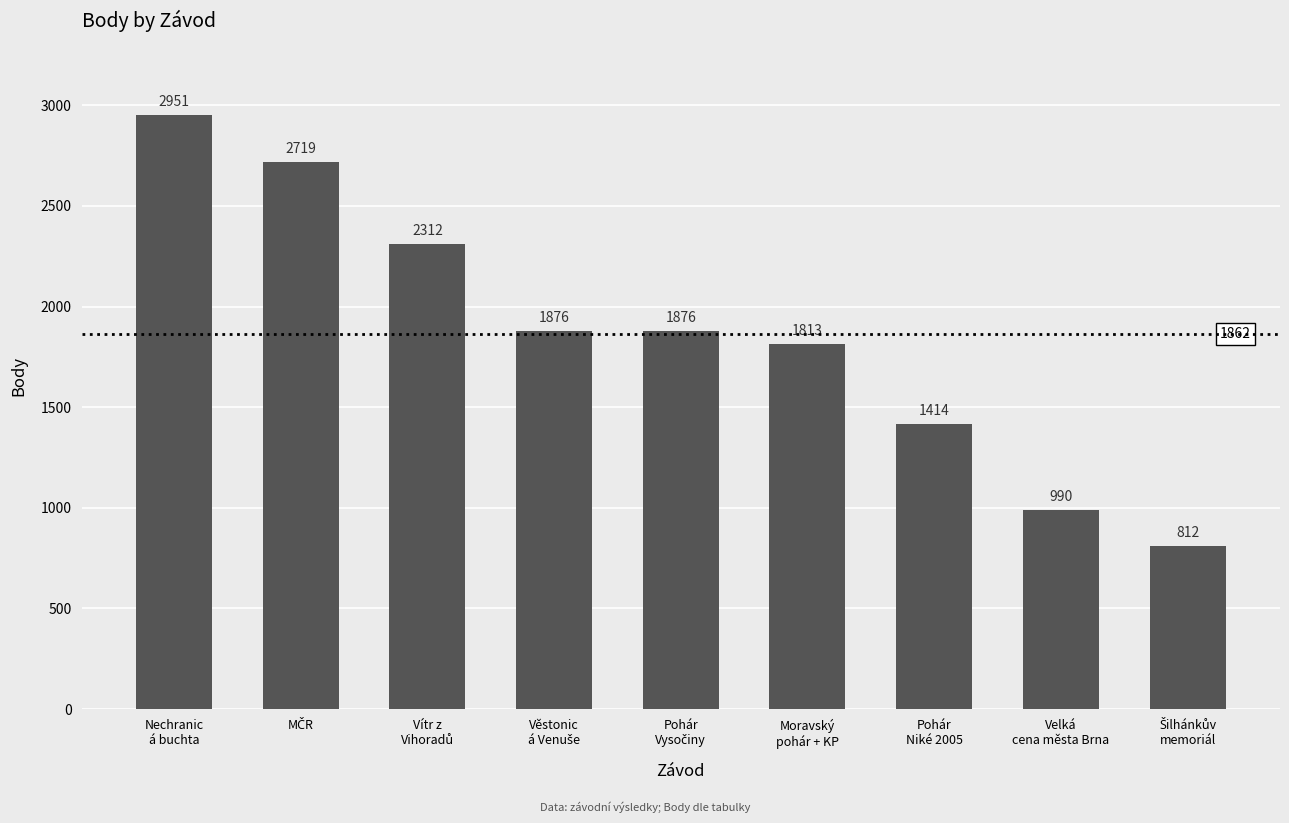

What is the value of the 5th bar from the left?

1876